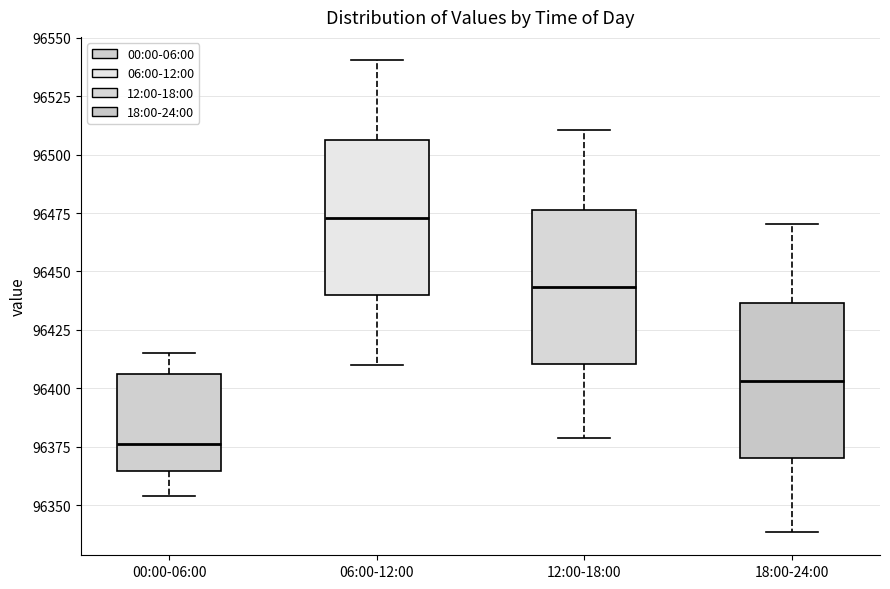

Reading left to right, read every box against the y-axis: the position of its median line, the range the box covers, and the ends of its whiskers. The values are not printed on the chart, so give them approximately, as read against the axis.

00:00-06:00: median 96375, box 96365 to 96405, whiskers 96355 to 96415
06:00-12:00: median 96475, box 96440 to 96505, whiskers 96410 to 96540
12:00-18:00: median 96445, box 96410 to 96475, whiskers 96380 to 96510
18:00-24:00: median 96405, box 96370 to 96435, whiskers 96340 to 96470